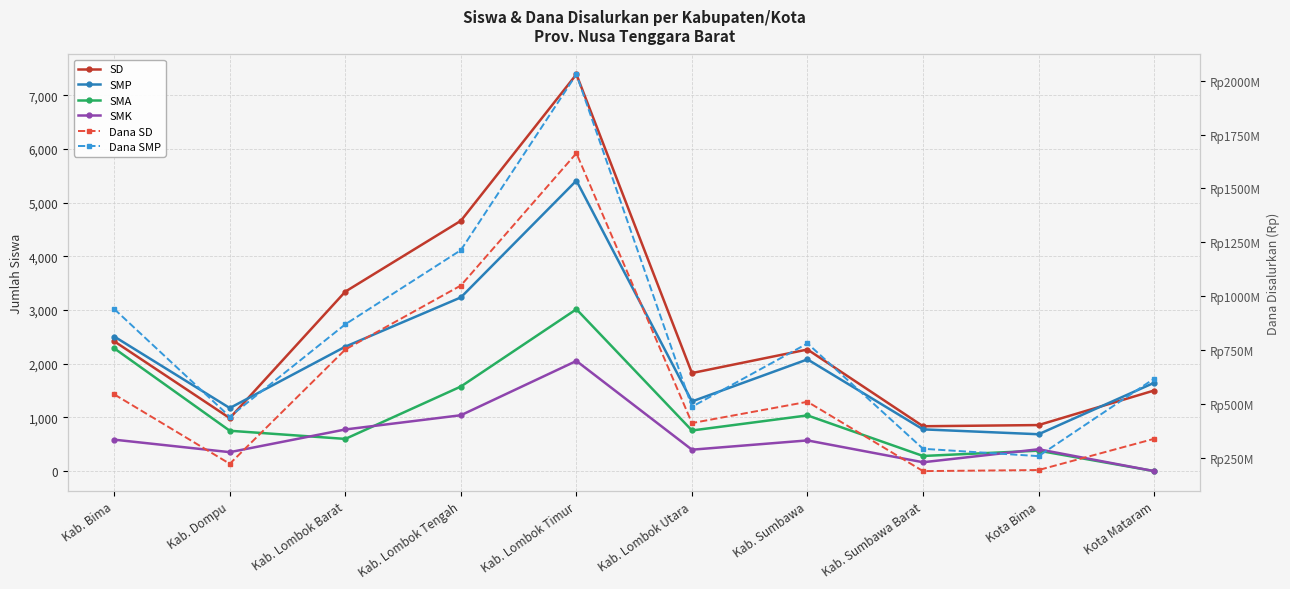

What is the highest value of the SMP series?

5413